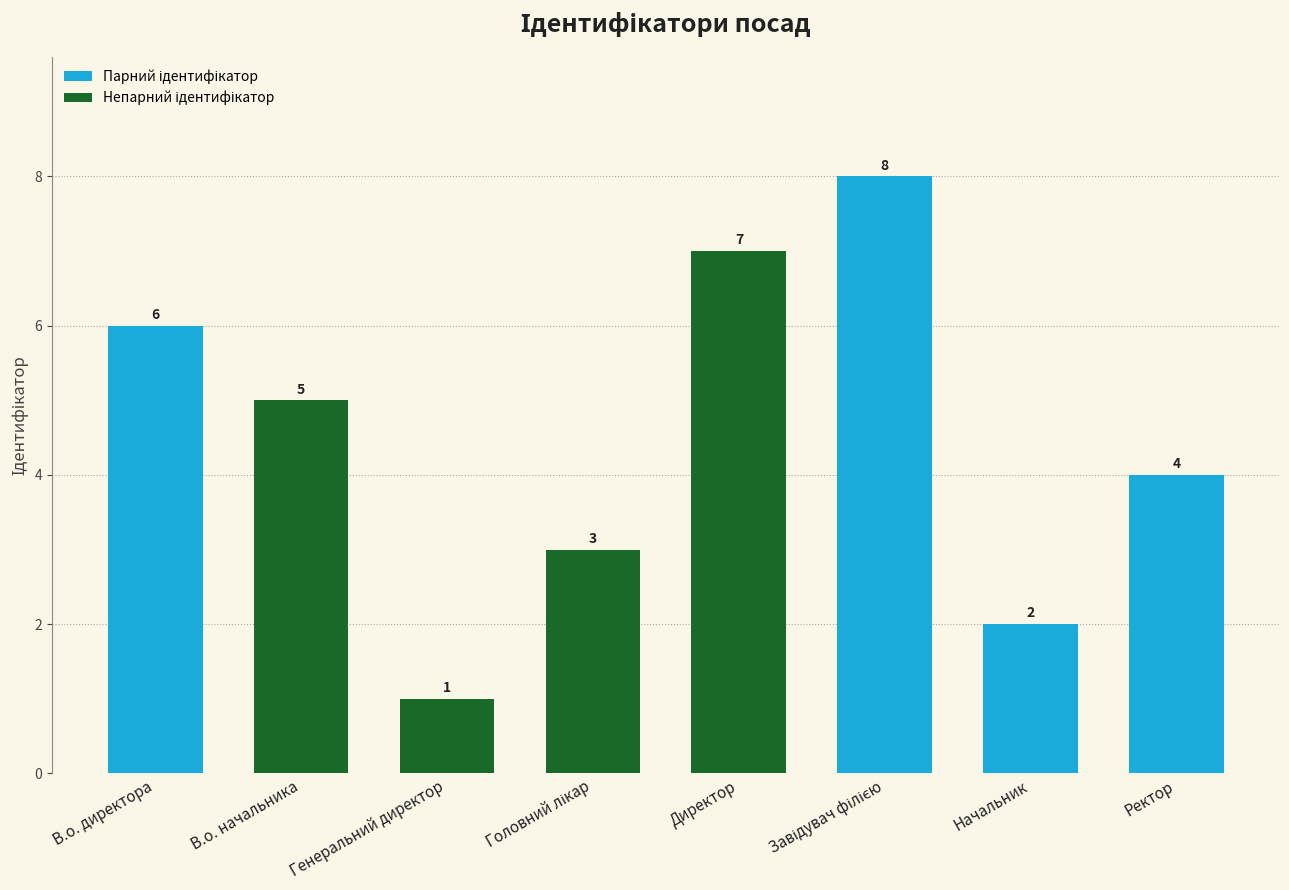

Is it true that the value at Директор is 5?

False